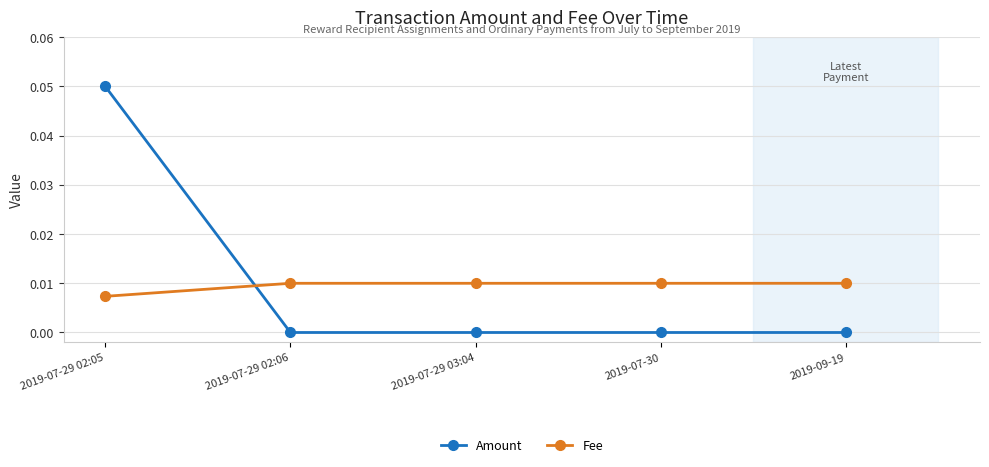

Rank the series by their average value, from lowest to highest.

Fee, Amount